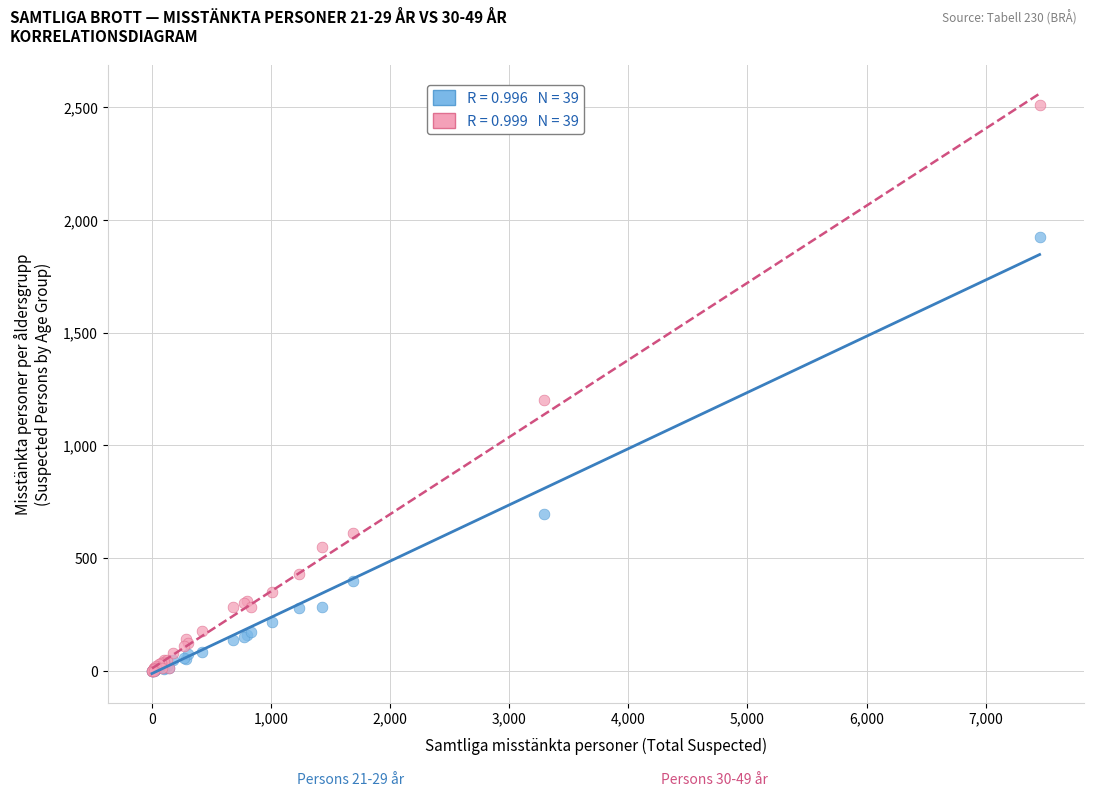

Across all series, what Y value is closest to 1254?

1203